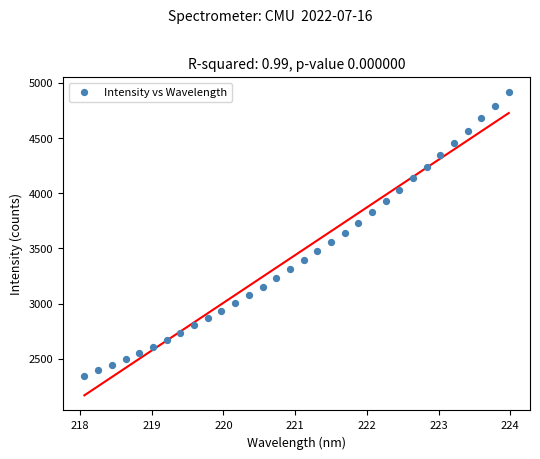

What is the range of X values (max minus min)?

5.9